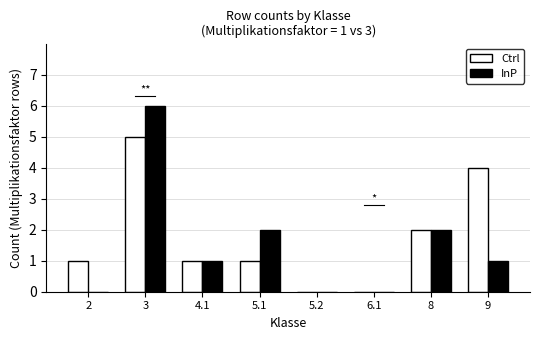

What is the spread (max minus min) of values at 3?

1